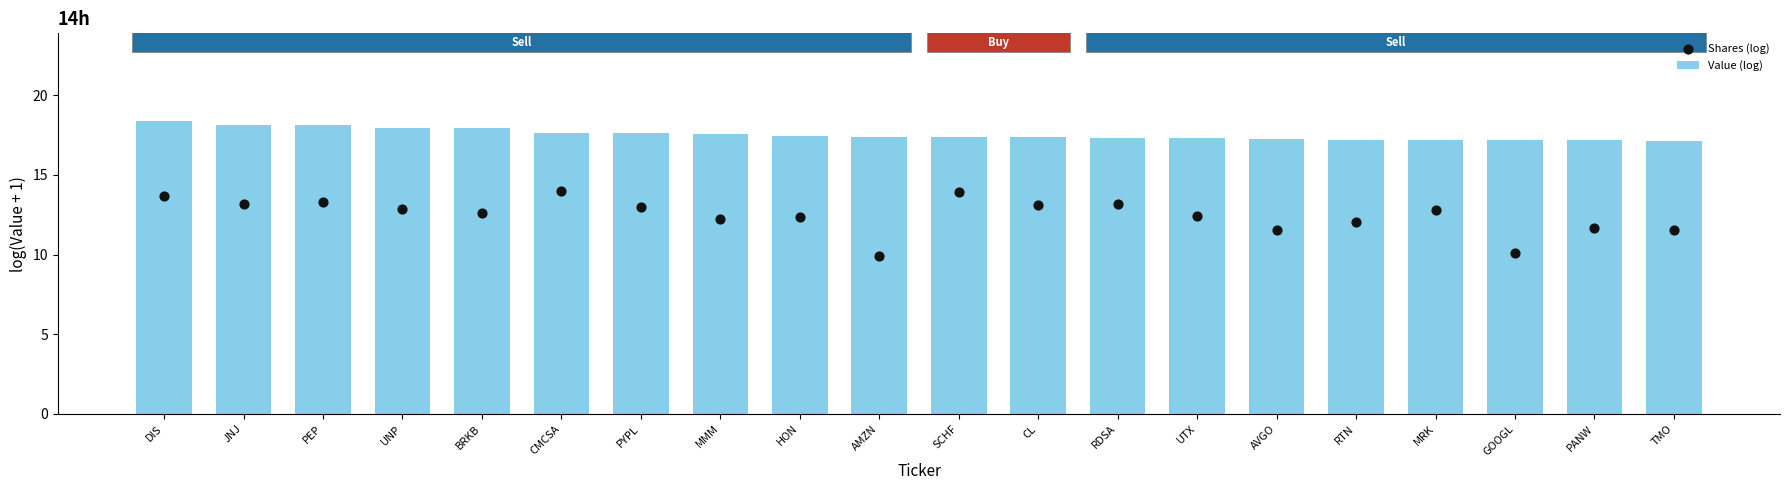

At how many categories does at least one series exceed 15?

20